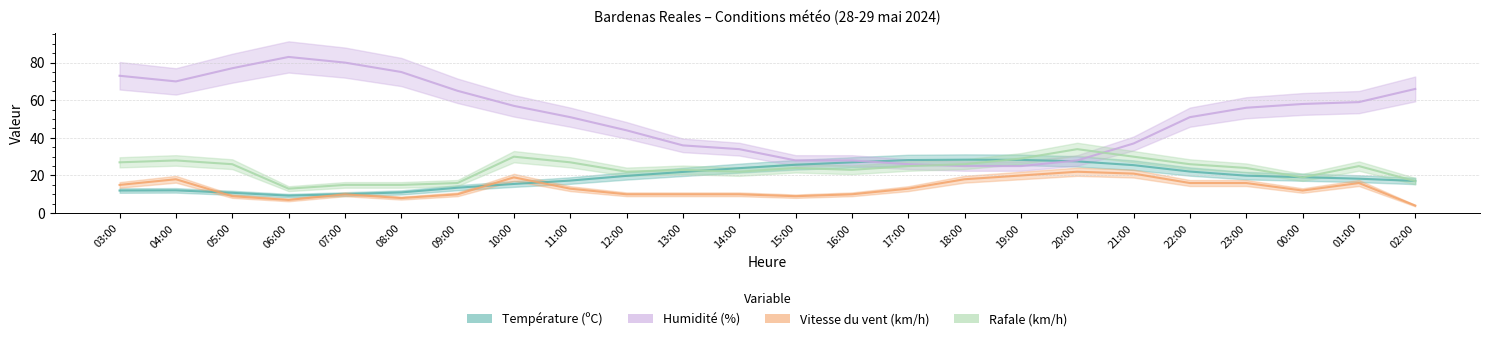

Where do Température (ºC) and Humidité (%) first cross each other?

16:00 and 17:00